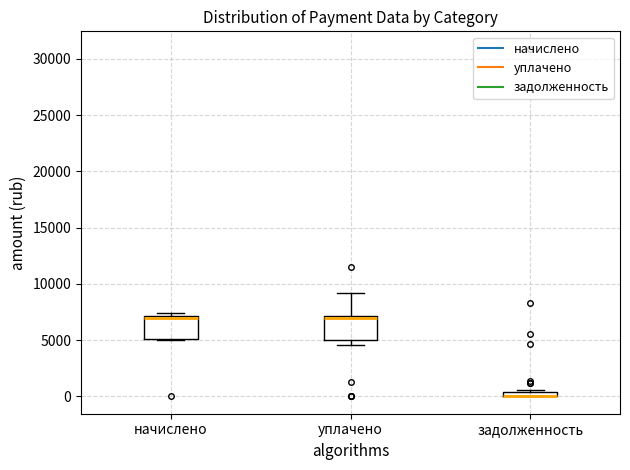

Where is the upper edge of the box for уплачено on the y-axis? The values are not printed on the chart, so give them approximately, as read against the axis.

7000